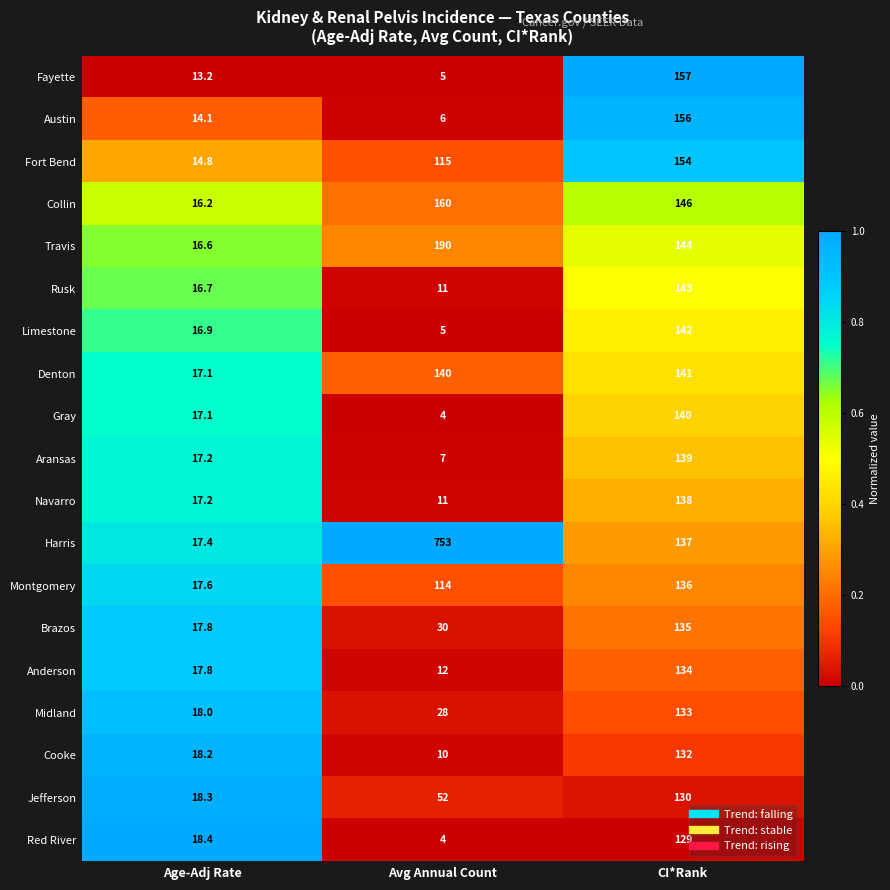

What value does the Aransas series have at Age-Adj Rate?

17.2